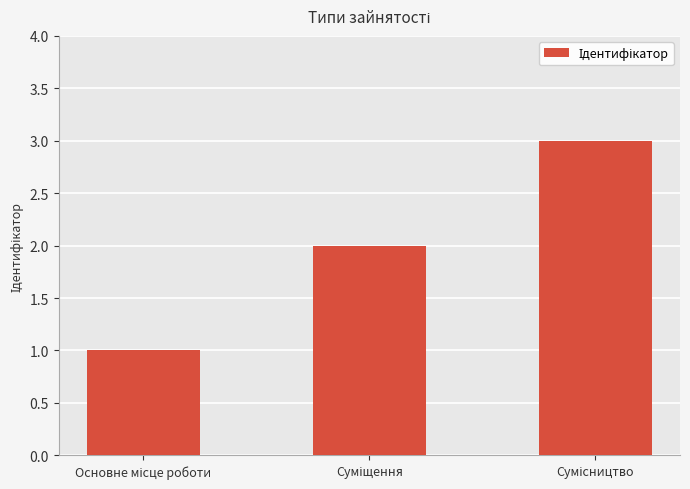

What is the greatest value displayed?

3